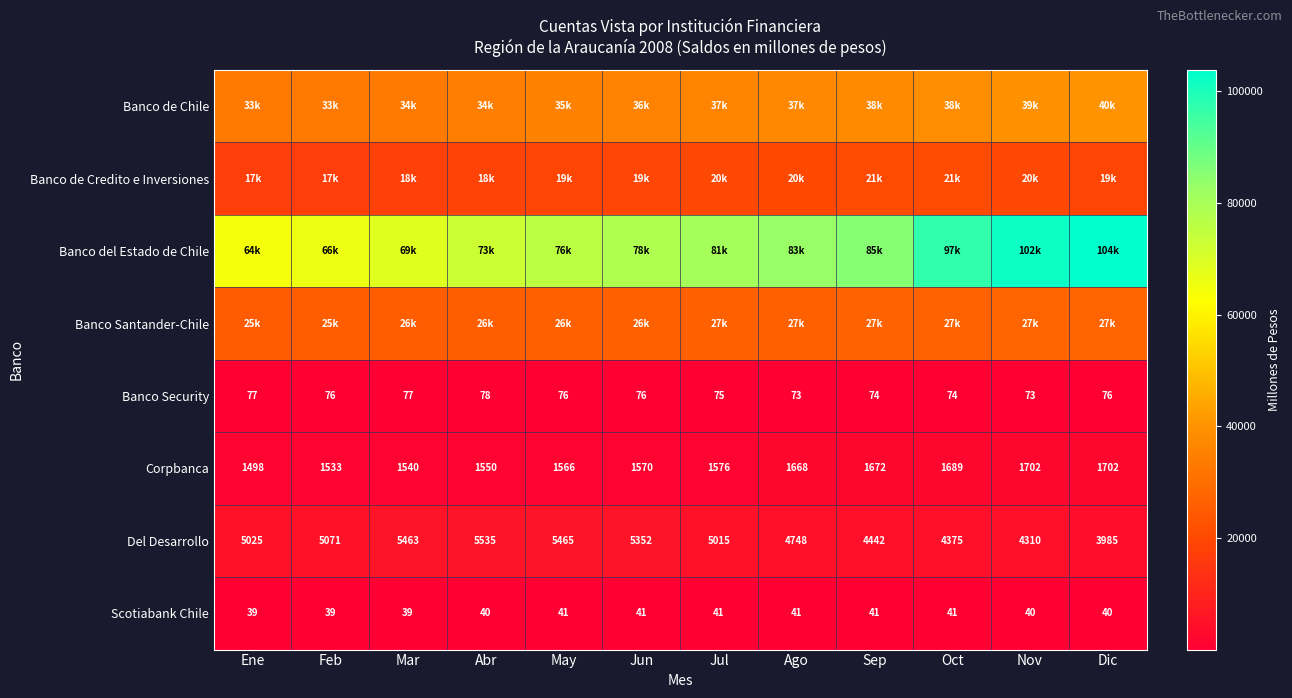

True or false: Scotiabank Chile has a value of 39 at Ene.

True